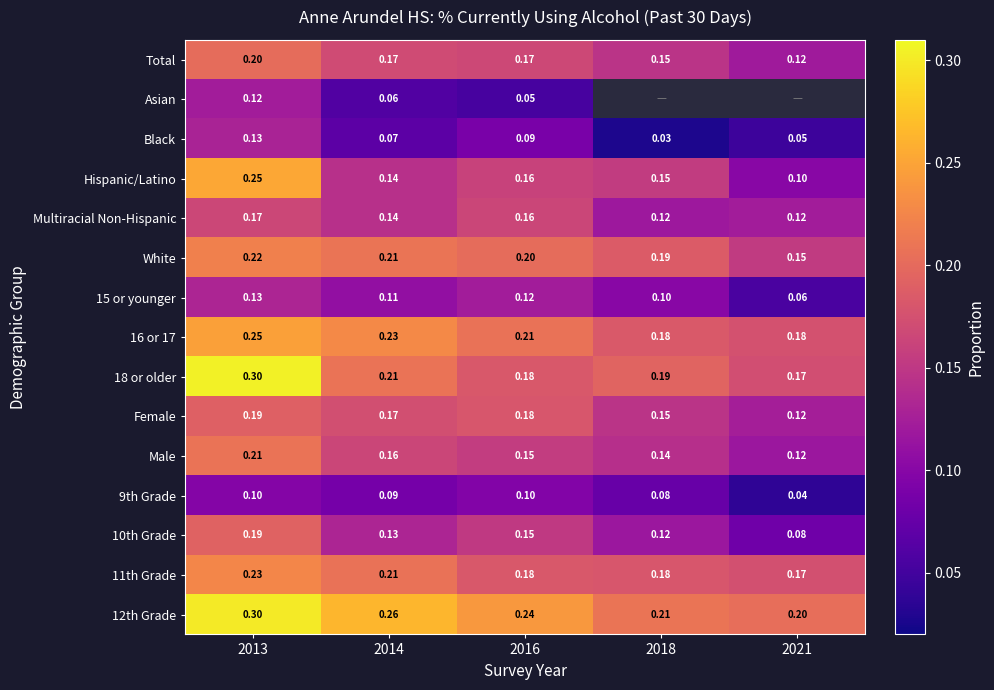

What is the greatest value displayed?

0.3